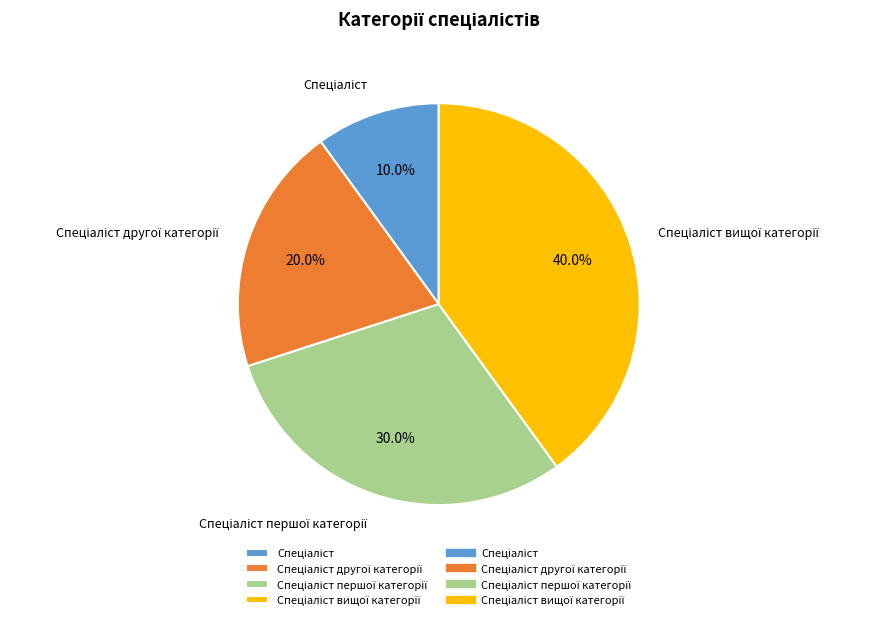

Is there a majority slice in this chart?

No